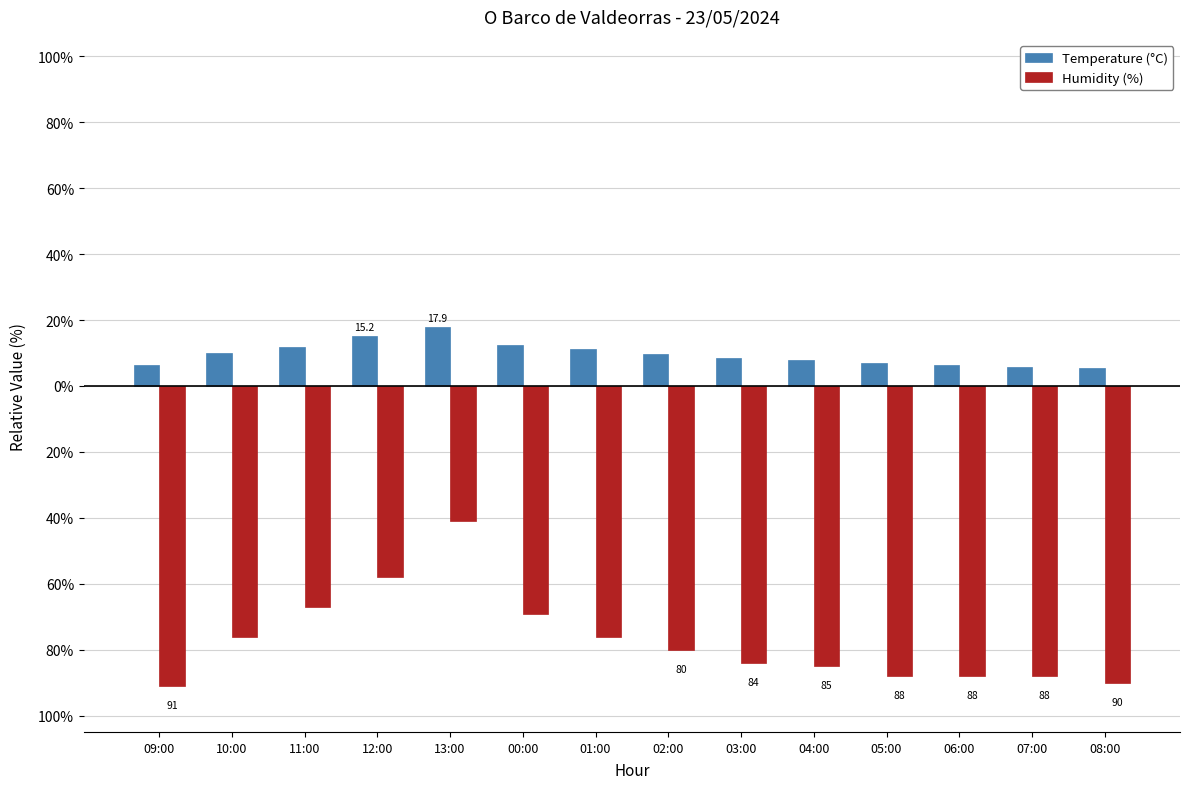

Rank the categories by Temperature (°C) value from highest to lowest.

13:00, 12:00, 00:00, 11:00, 01:00, 10:00, 02:00, 03:00, 04:00, 05:00, 09:00, 06:00, 07:00, 08:00